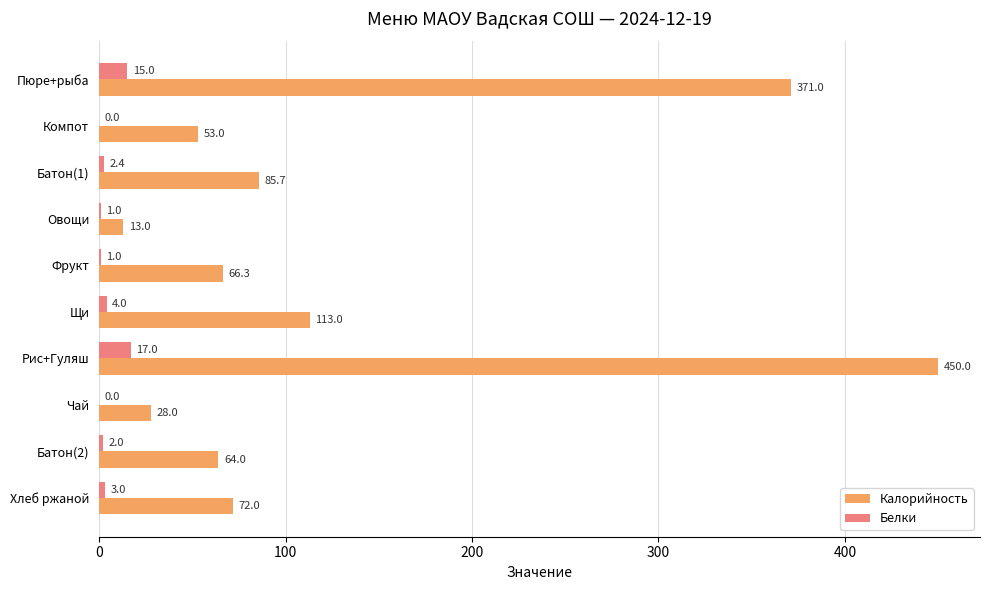

Is it true that Калорийность equals 371.0 at Пюре+рыба?

True